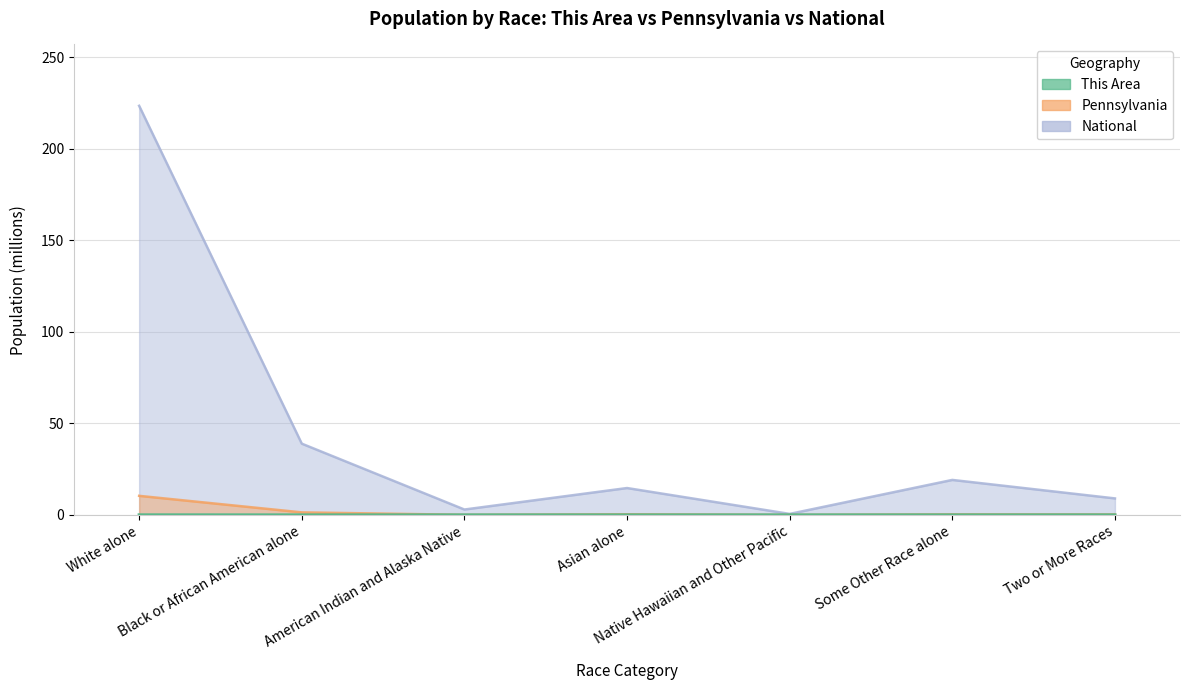

How many lines are shown in the chart?

3